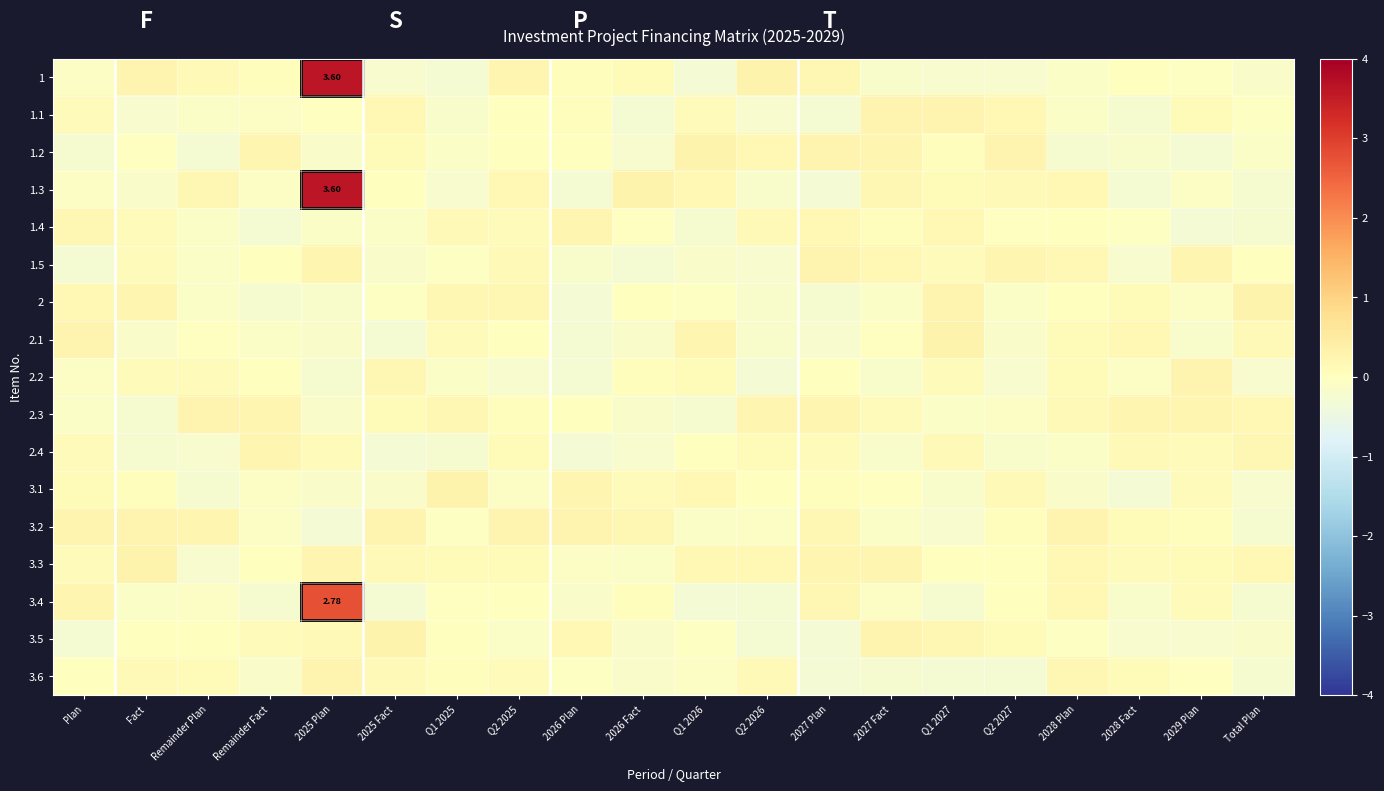

What is the difference between the second highest and second lowest values in the 3.1 series?

0.5